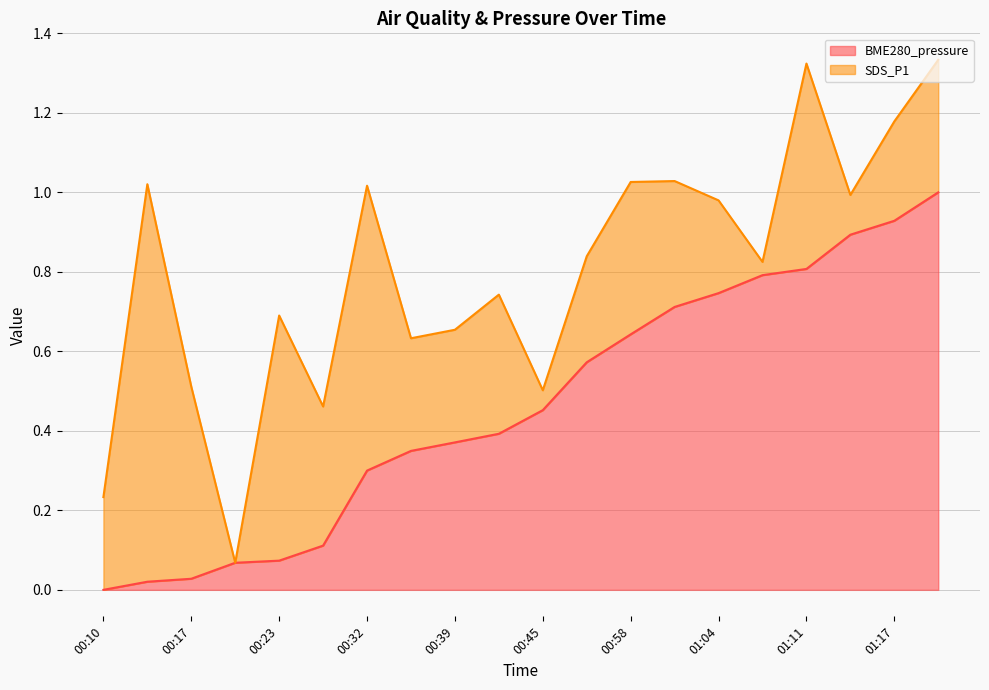

Count the number of categories in the chart.

20